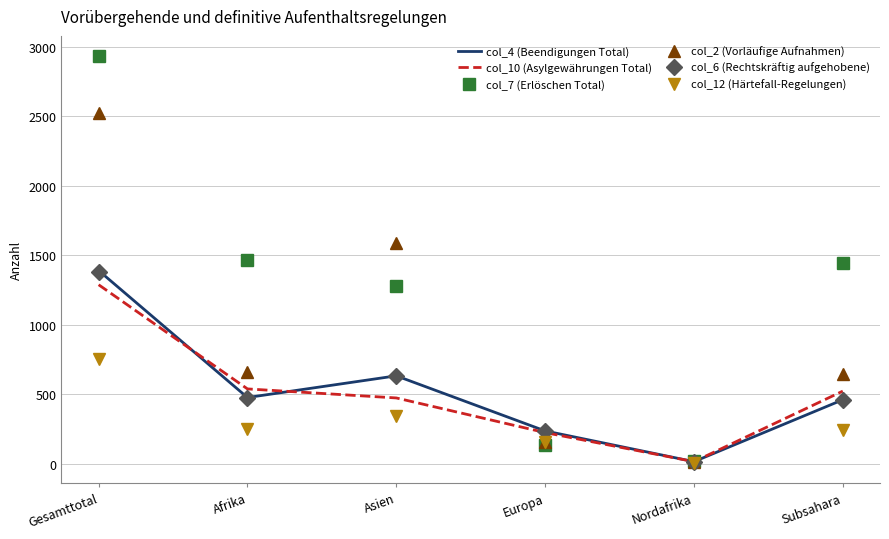

What is the total value across all series at Asien?

4942